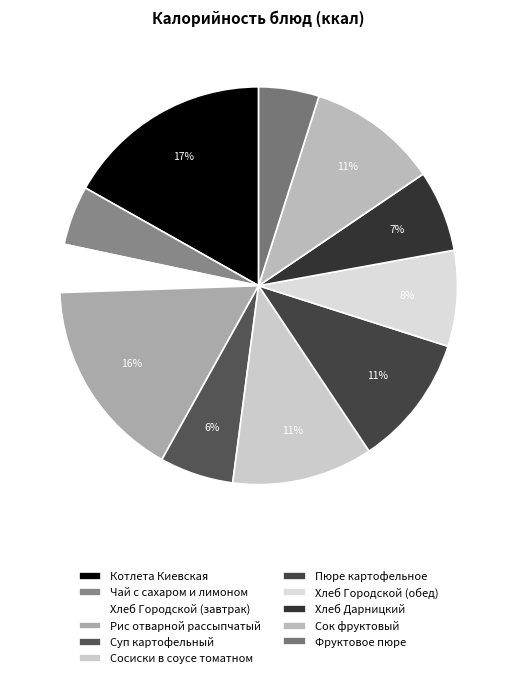

Is it true that Котлета Киевская is 7% of the pie?

False